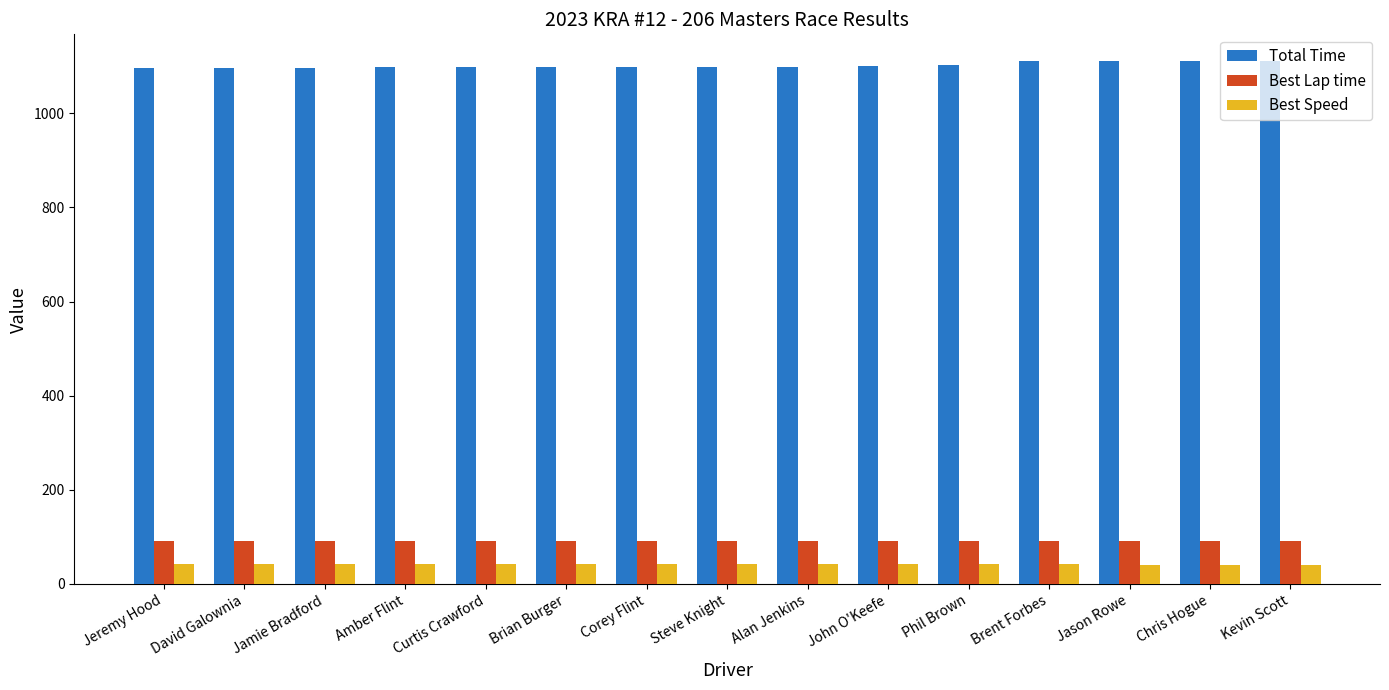

The Best Speed series shows 41.3 at Chris Hogue. True or false?

True